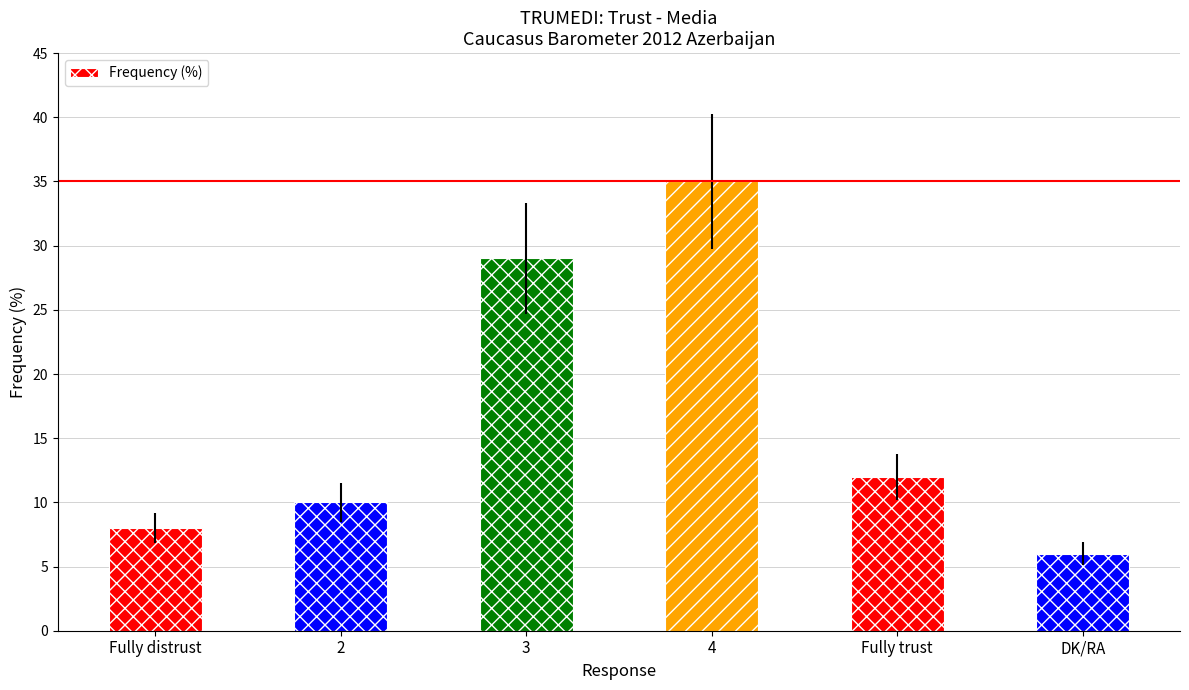

Reading right to left, transcribe all the data shown in this chart.

6	12	35	29	10	8